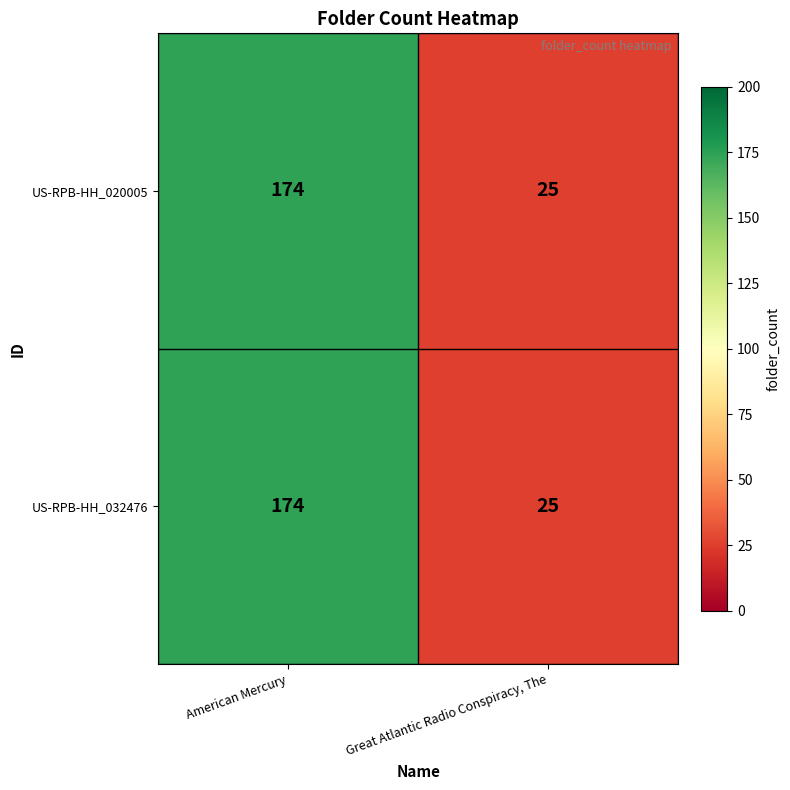

Reading left to right, what are all the values shown in this chart?

US-RPB-HH_020005: 174	25
US-RPB-HH_032476: 174	25